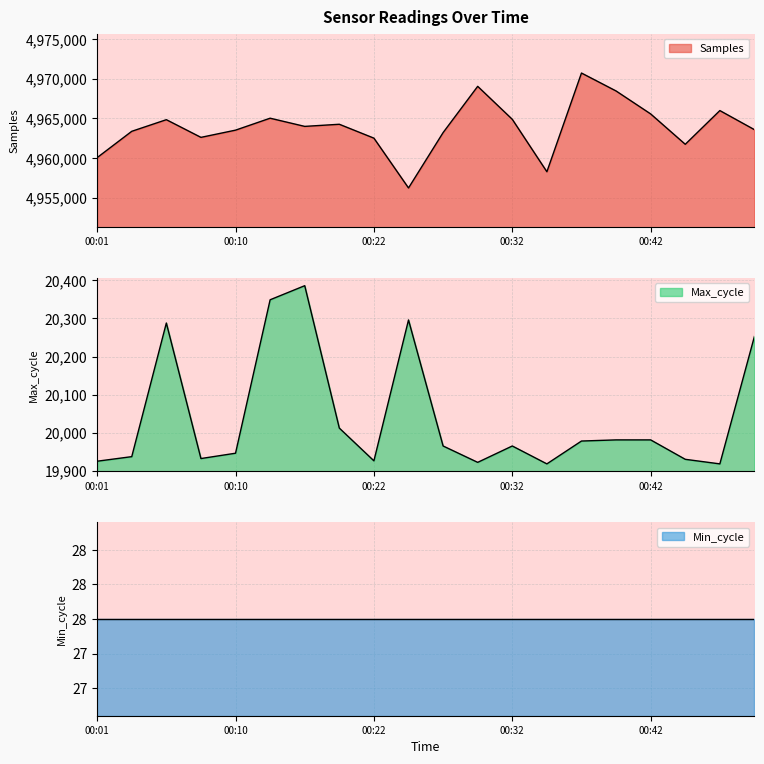

True or false: Max_cycle and Samples intersect in this chart.

False